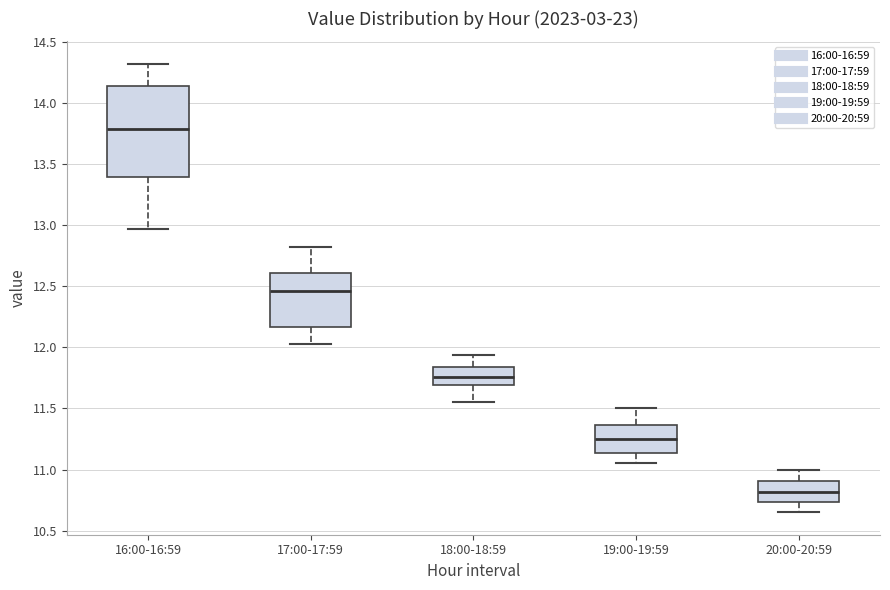

Where does the median line of the box for 20:00-20:59 sit on the y-axis? The values are not printed on the chart, so give them approximately, as read against the axis.

10.80